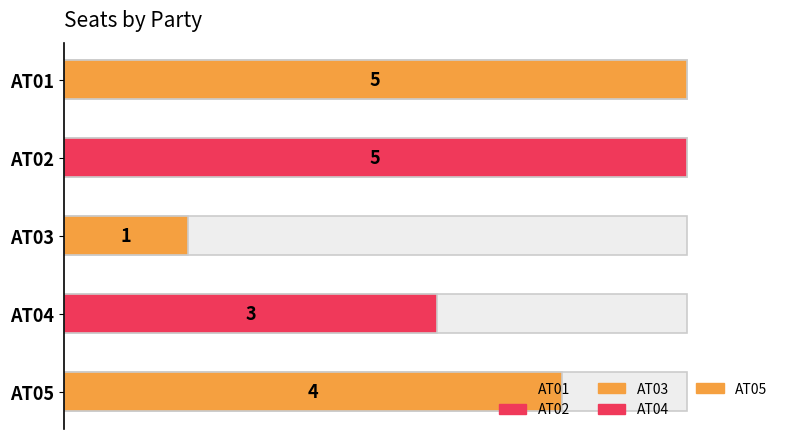

How many values are between 3 and 5?

4